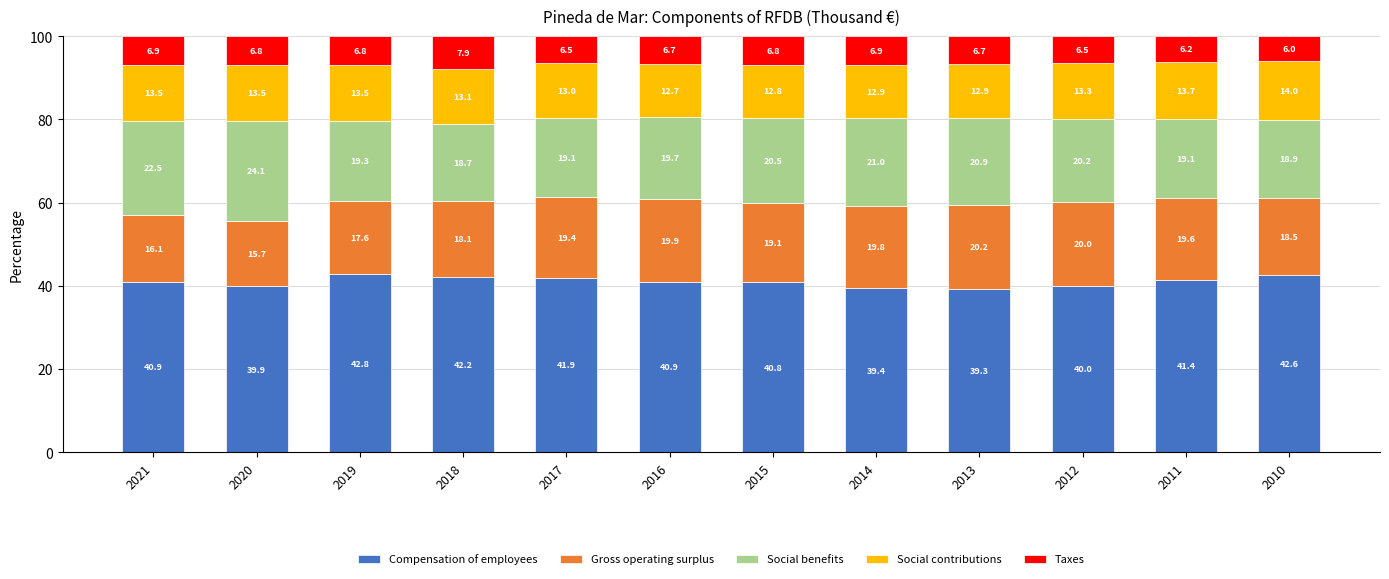

How many categories are shown in the chart?

12